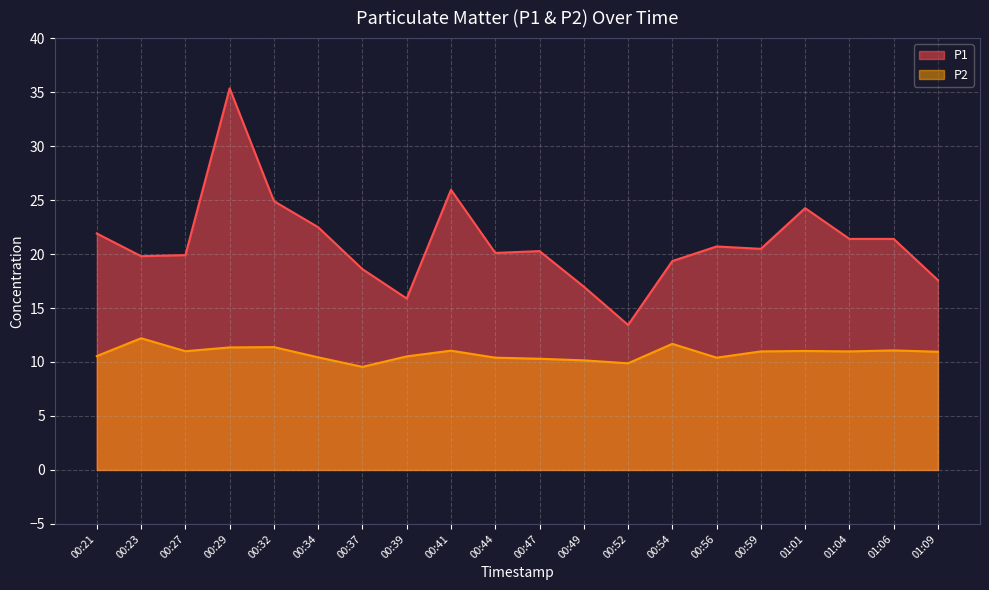

How many data points in P2 are above 10?

18